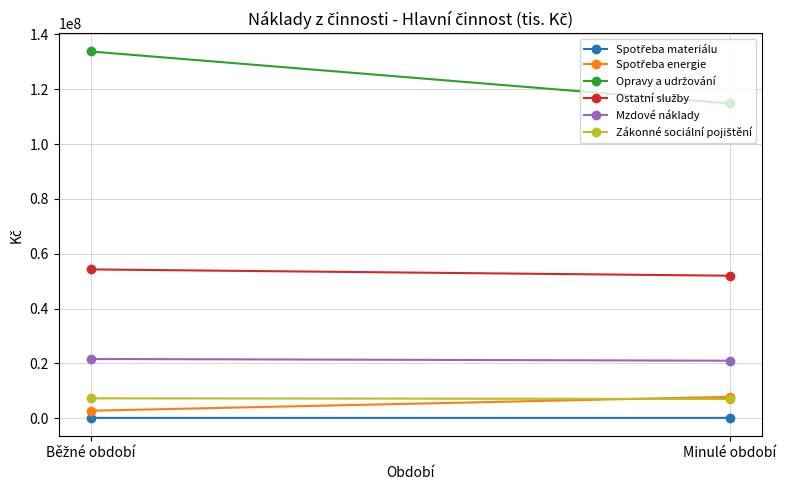

Where does the Ostatní služby series first go above 54267695?

Běžné období